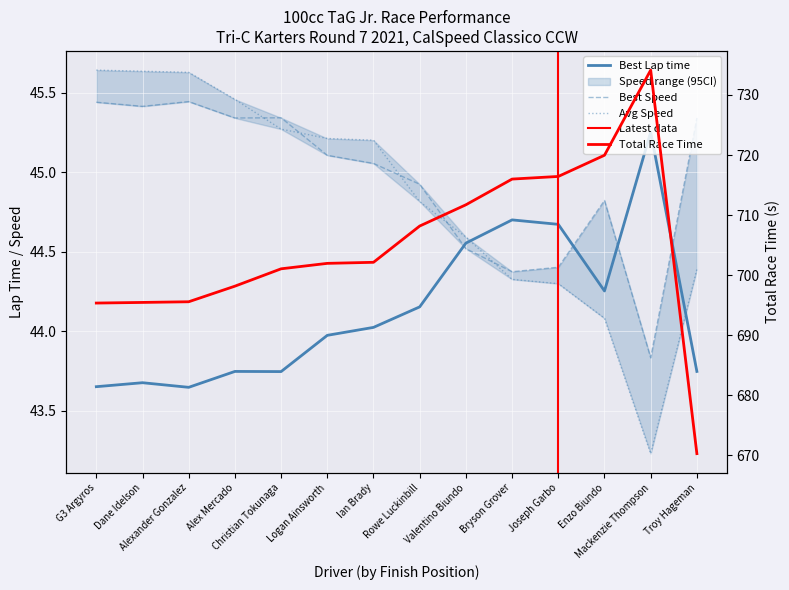

How many data points in Average Speed are above 45?

7